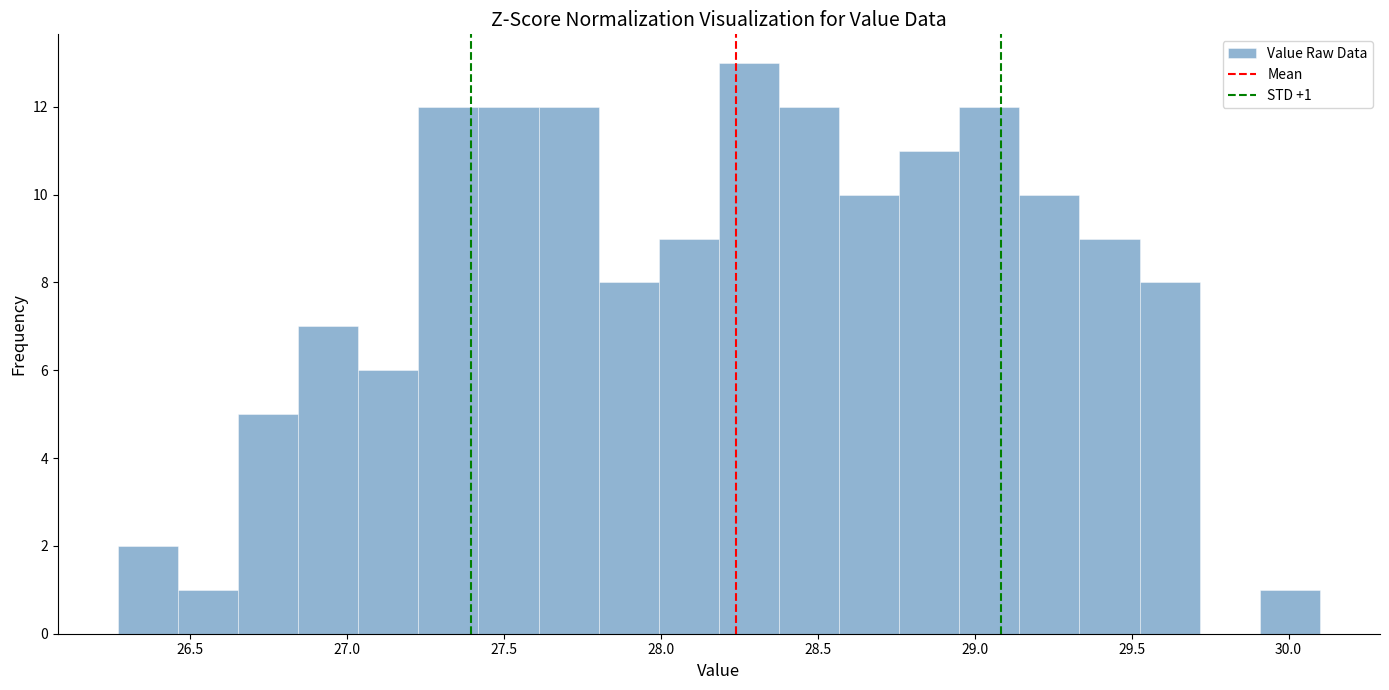

Around what value on the x-axis is the tallest bar? Give the approximate position of its centre, as read against the axis.

28.30